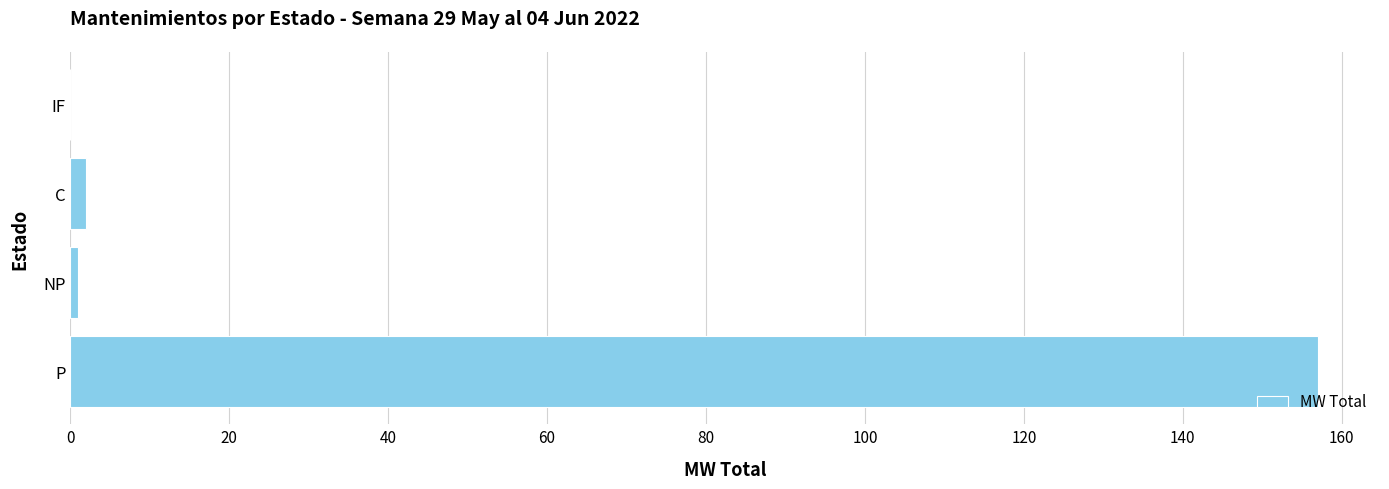

What is the sum of all values?

160.0